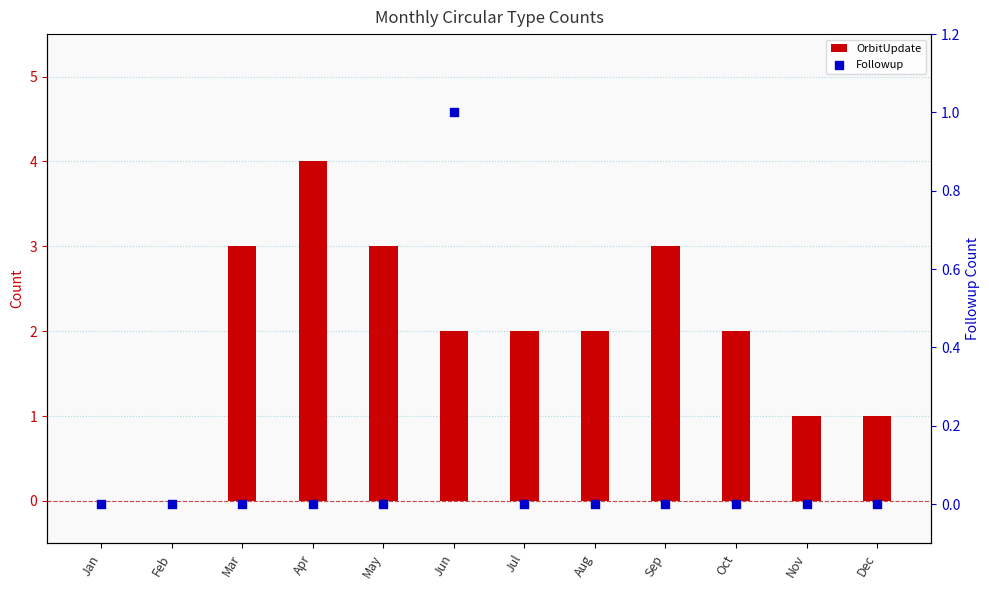

At how many categories does at least one series exceed 1?

8